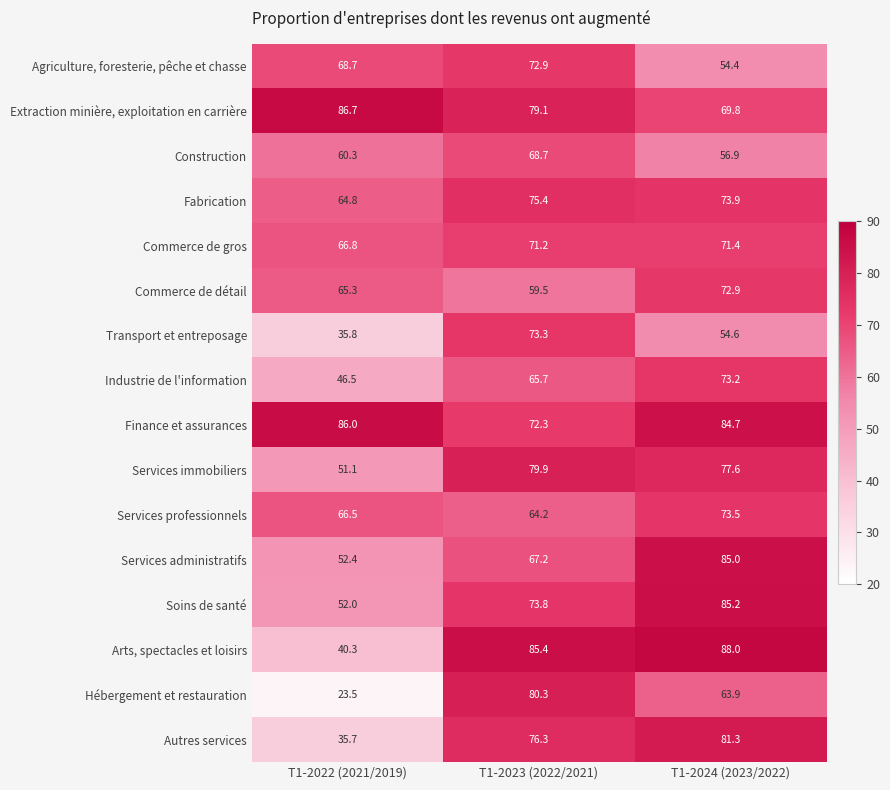

What is the sum of the Soins de santé values at T1-2024 (2023/2022) and T1-2022 (2021/2019)?

137.2